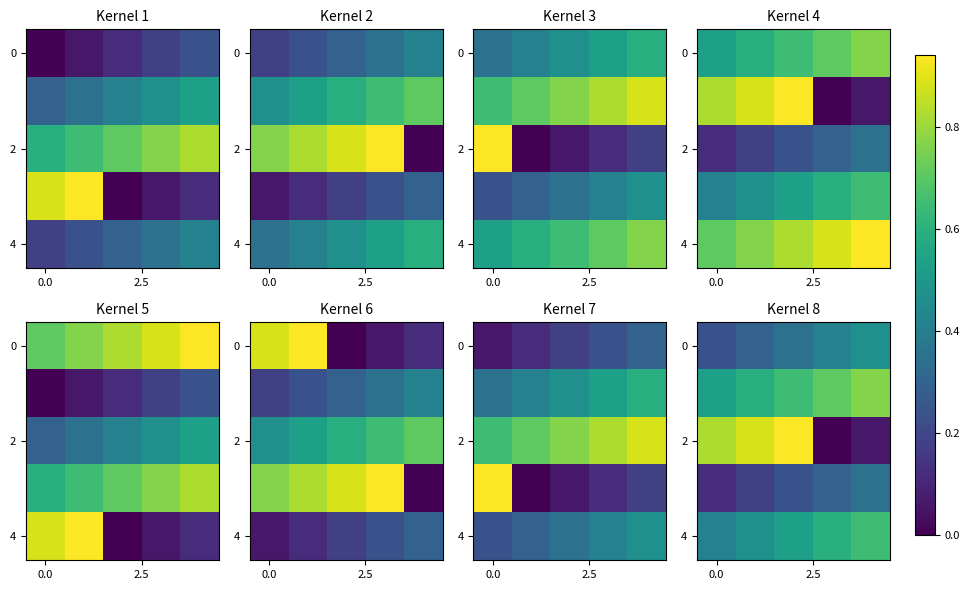

What is the difference between the highest and lowest values at 2?

0.7